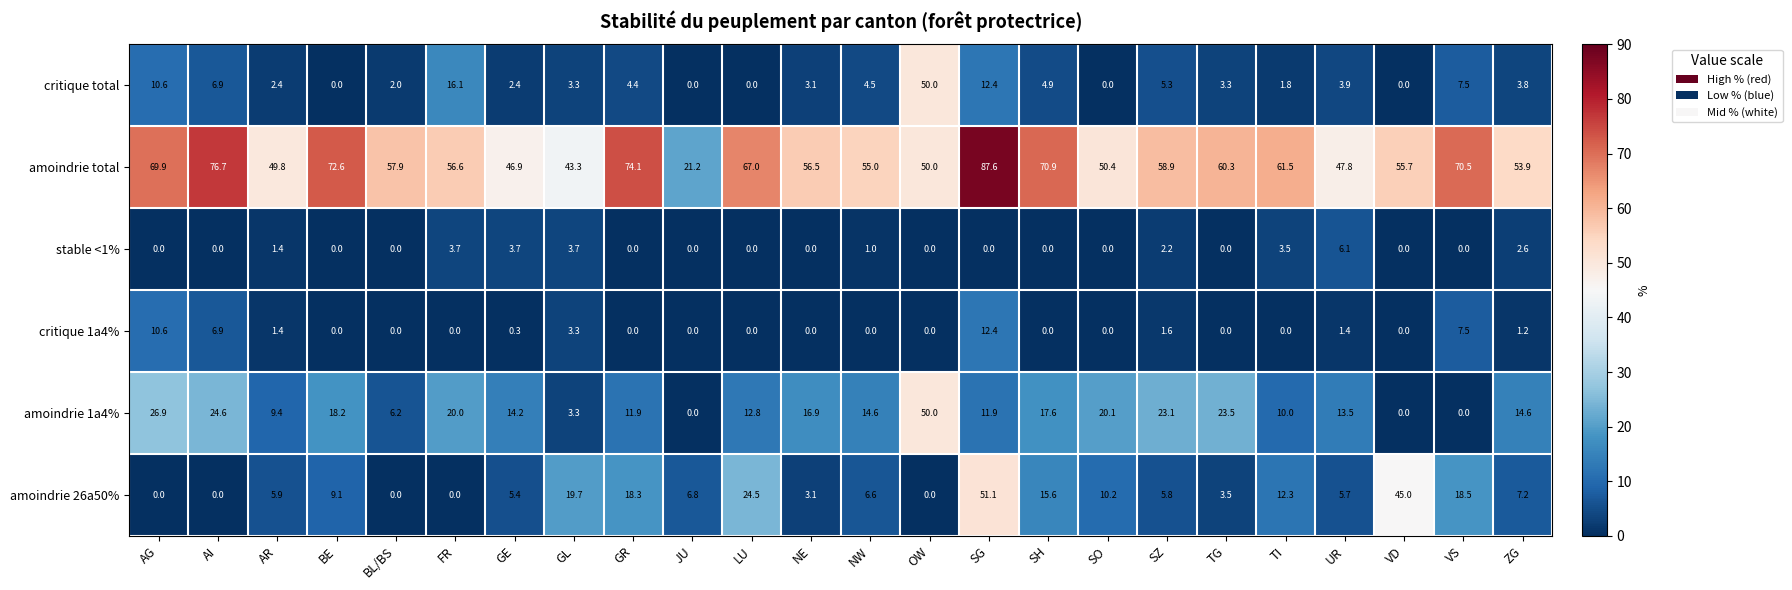

Which series has the widest spread of values?

amoindrie total